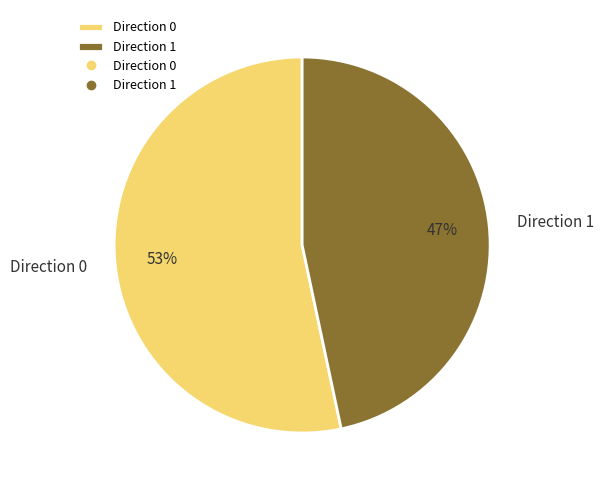

Does Direction 0 account for over 50% of the chart?

Yes